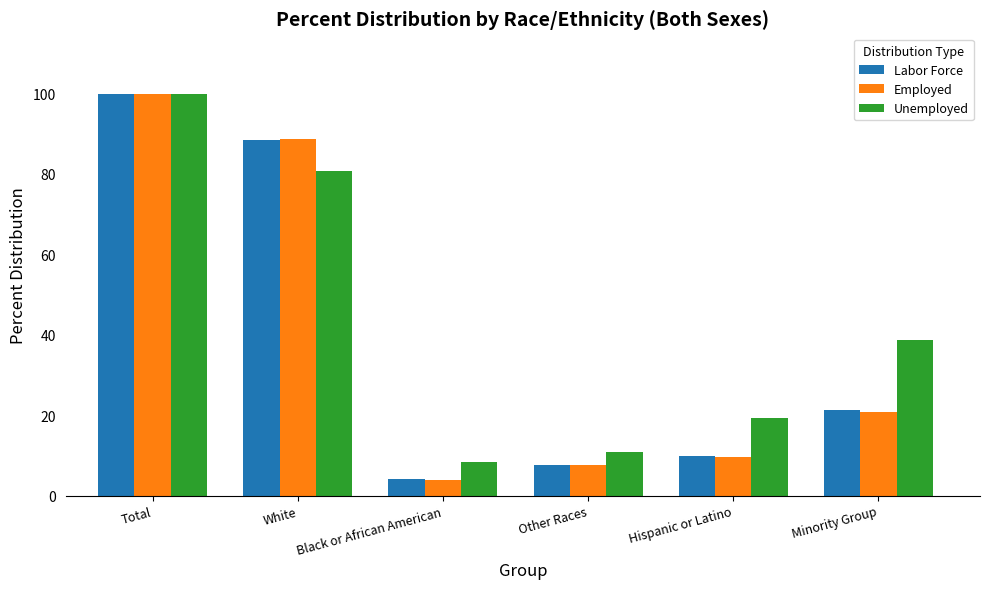

What are all the series names shown in the legend?

Labor Force, Employed, Unemployed